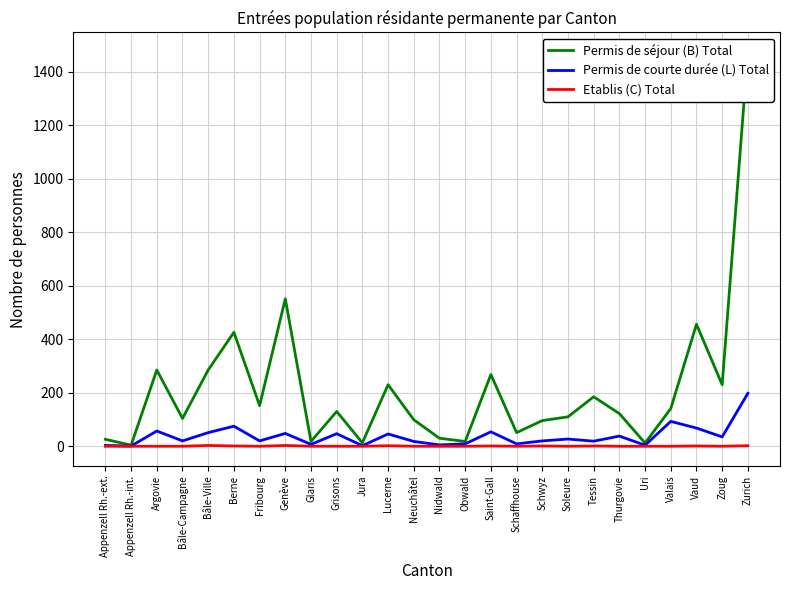

List the labels in order of Etablis (C) Total value, smallest first.

Appenzell Rh.-ext., Appenzell Rh.-int., Argovie, Bâle-Campagne, Fribourg, Glaris, Grisons, Jura, Neuchâtel, Nidwald, Obwald, Schaffhouse, Soleure, Thurgovie, Uri, Valais, Zoug, Berne, Saint-Gall, Schwyz, Tessin, Vaud, Lucerne, Zurich, Bâle-Ville, Genève